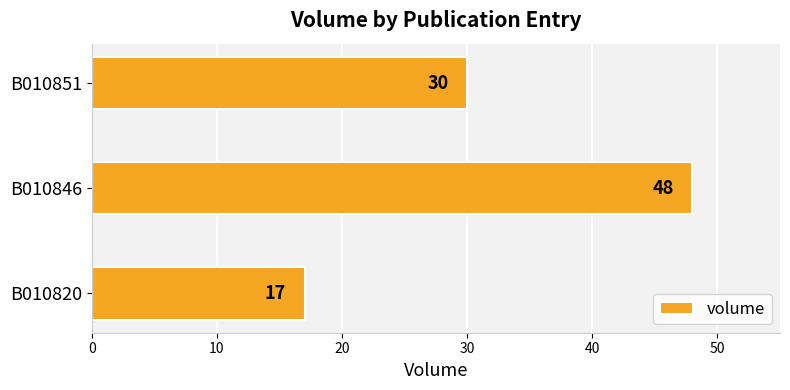

Is it true that the value at B010851 is 30?

True